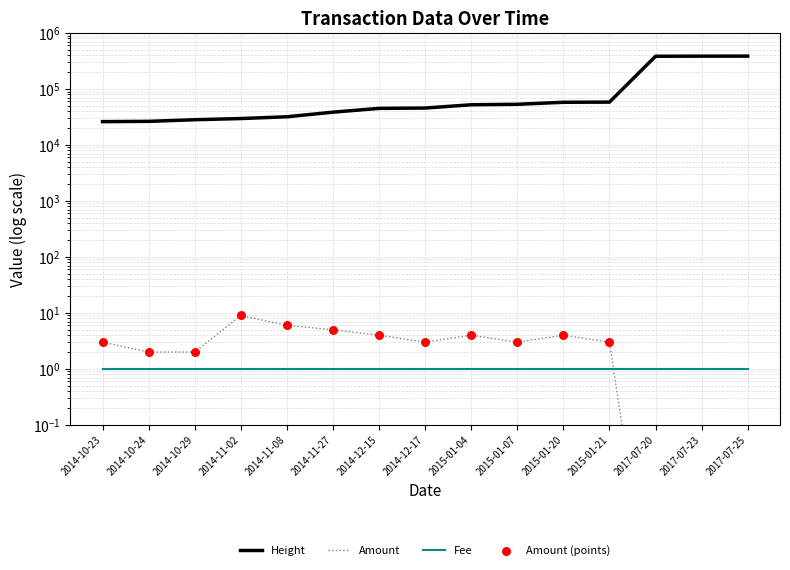

Which series contains the lowest Y value?

Amount